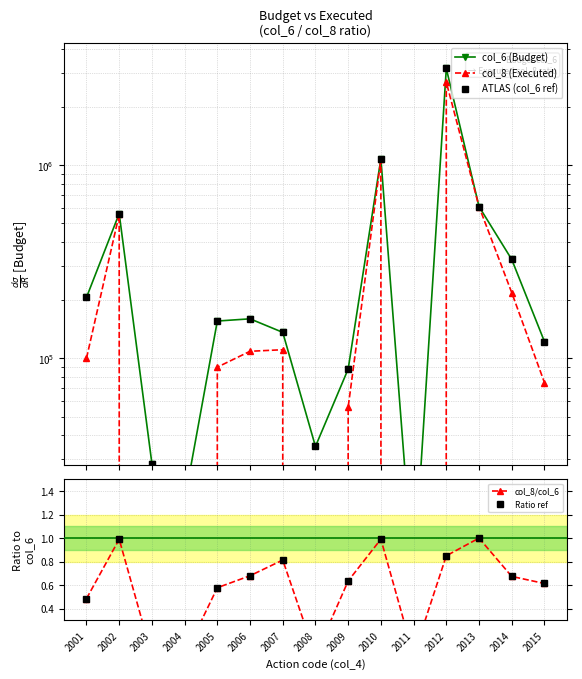

How many data points in col_8 (Executed) are less than 100136?

7